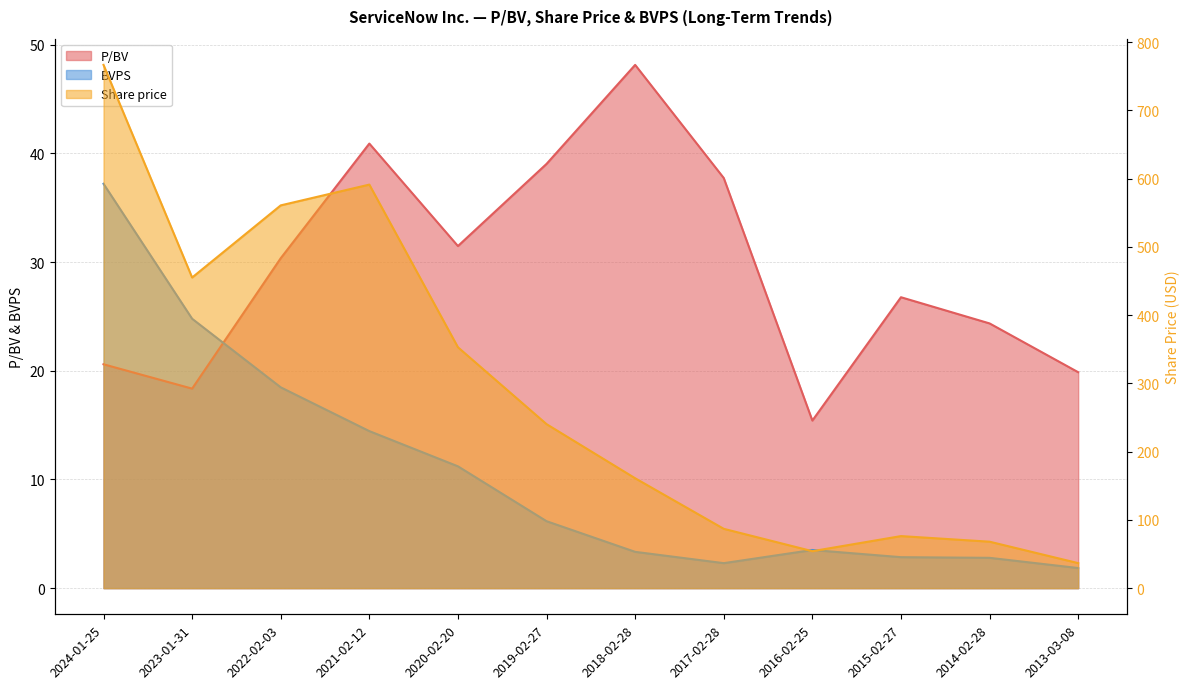

Reading right to left, list all the values displayed in this chart.

P/BV: 2013-03-08=19.9	2014-02-28=24.4	2015-02-27=26.8	2016-02-25=15.4	2017-02-28=37.7	2018-02-28=48.1	2019-02-27=39.0	2020-02-20=31.5	2021-02-12=40.9	2022-02-03=30.4	2023-01-31=18.4	2024-01-25=20.6
Share price: 2013-03-08=36.7	2014-02-28=68.1	2015-02-27=76.3	2016-02-25=54.2	2017-02-28=86.9	2018-02-28=161.0	2019-02-27=240.3	2020-02-20=352.9	2021-02-12=591.3	2022-02-03=560.9	2023-01-31=455.1	2024-01-25=766.7
BVPS: 2013-03-08=1.9	2014-02-28=2.8	2015-02-27=2.9	2016-02-25=3.5	2017-02-28=2.3	2018-02-28=3.3	2019-02-27=6.2	2020-02-20=11.2	2021-02-12=14.4	2022-02-03=18.5	2023-01-31=24.8	2024-01-25=37.2